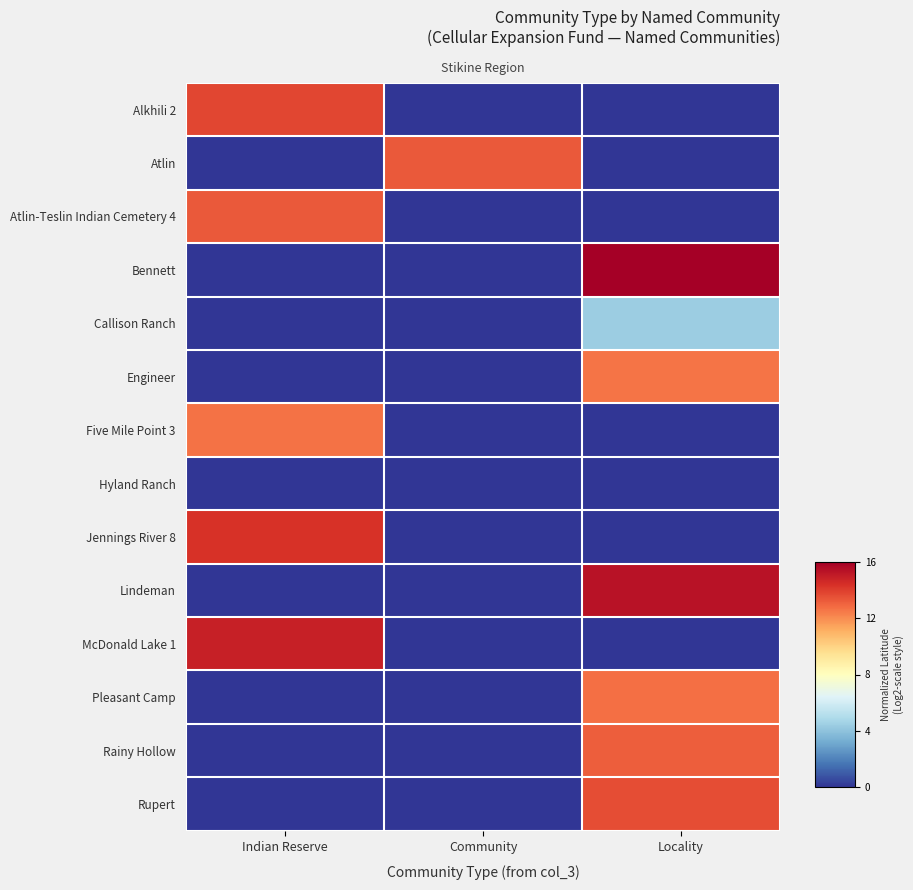

Which category has the lowest value in the McDonald Lake 1 series?

Community